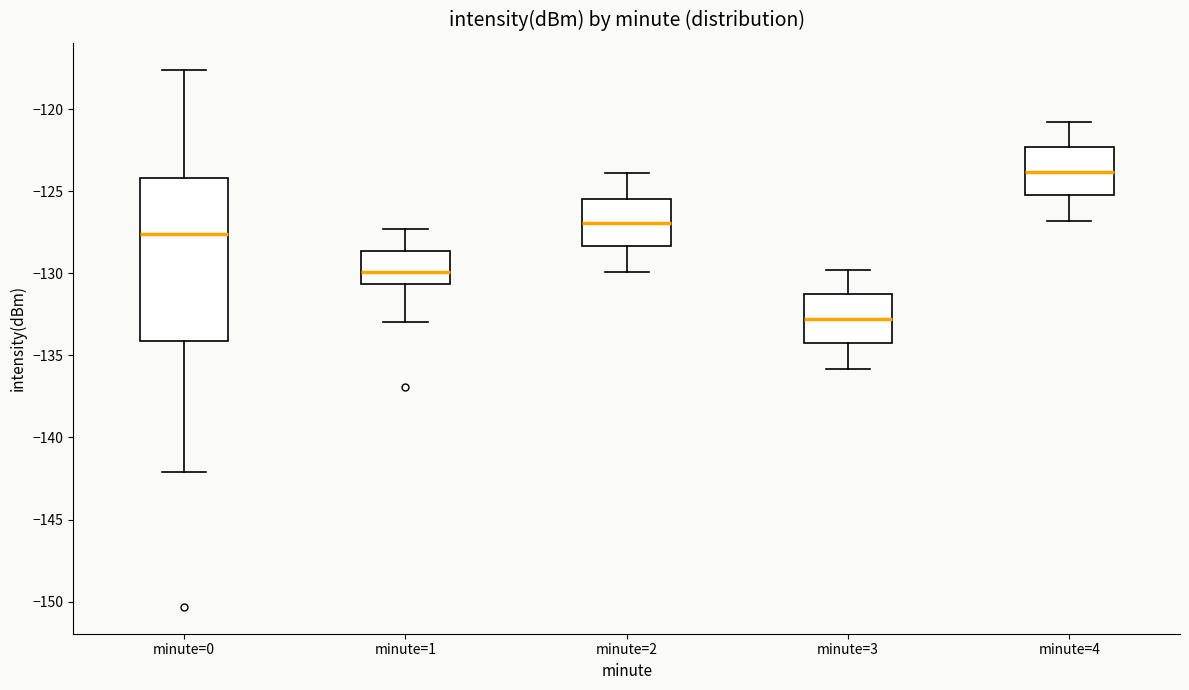

Where does the lower whisker of the box for minute=3 end on the y-axis? The values are not printed on the chart, so give them approximately, as read against the axis.

-136.0